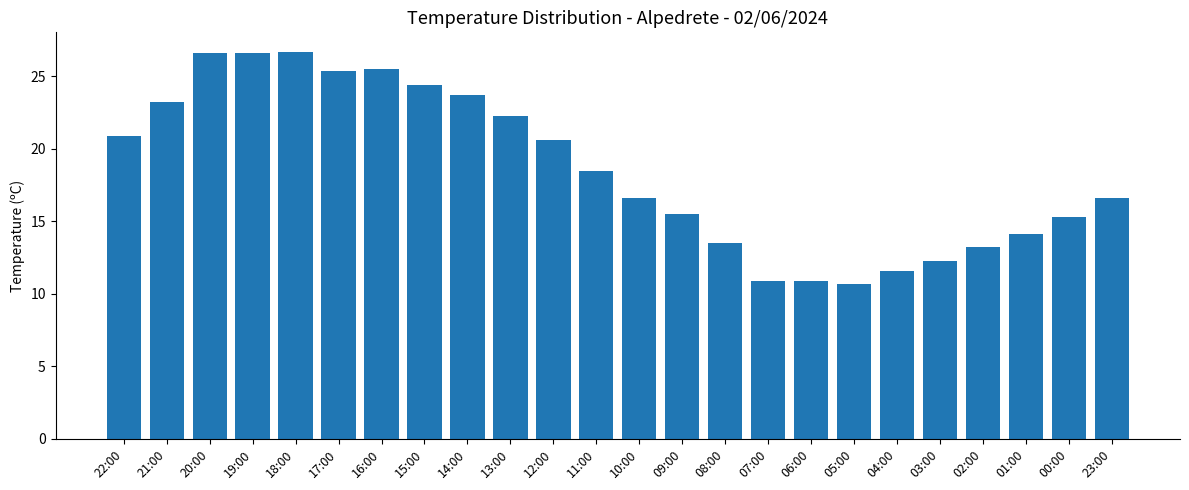

What is the average value?

18.6